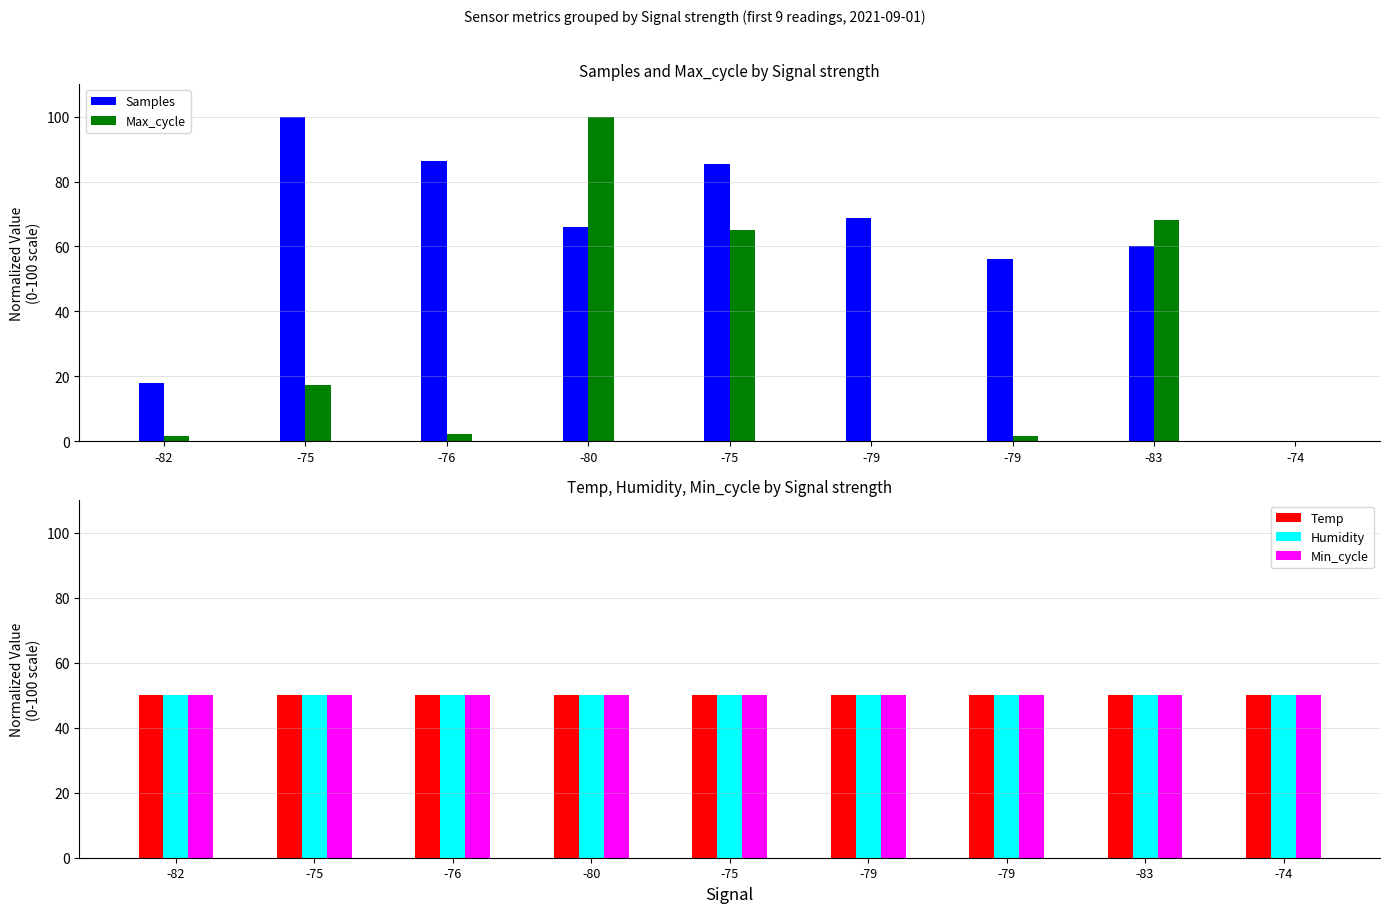

Reading left to right, list all the values displayed in this chart.

Samples: -82=18.0	-75=100.0	-76=86.5	-80=66.0	-75=85.3	-79=68.7	-79=56.0	-83=60.2	-74=0.0
Max_cycle: -82=1.5	-75=17.3	-76=2.2	-80=100.0	-75=65.2	-79=0.0	-79=1.5	-83=68.1	-74=0.0
Temp: -82=50.0	-75=50.0	-76=50.0	-80=50.0	-75=50.0	-79=50.0	-79=50.0	-83=50.0	-74=50.0
Humidity: -82=50.0	-75=50.0	-76=50.0	-80=50.0	-75=50.0	-79=50.0	-79=50.0	-83=50.0	-74=50.0
Min_cycle: -82=50.0	-75=50.0	-76=50.0	-80=50.0	-75=50.0	-79=50.0	-79=50.0	-83=50.0	-74=50.0